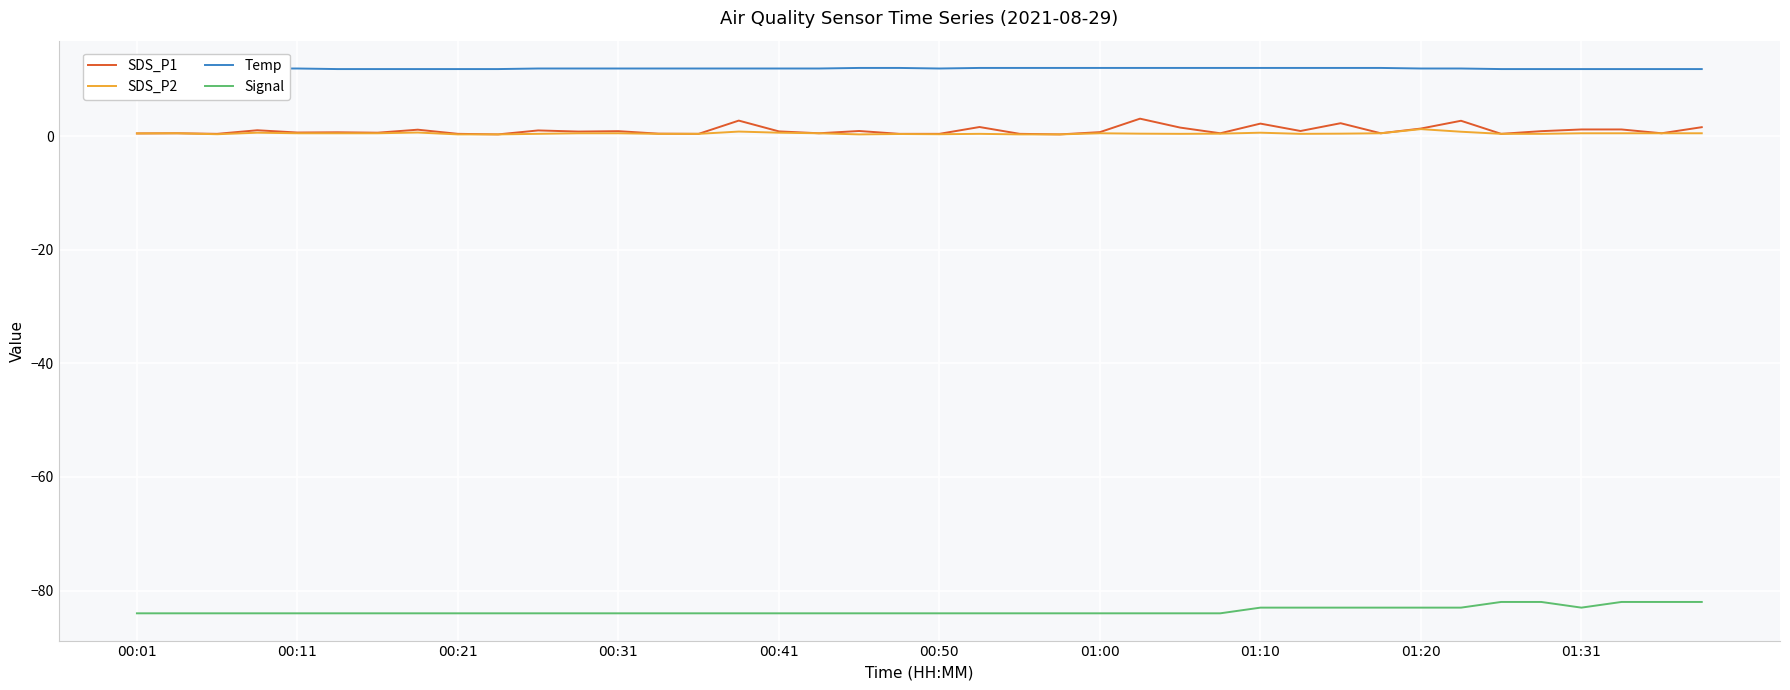

True or false: Temp and SDS_P1 intersect in this chart.

False